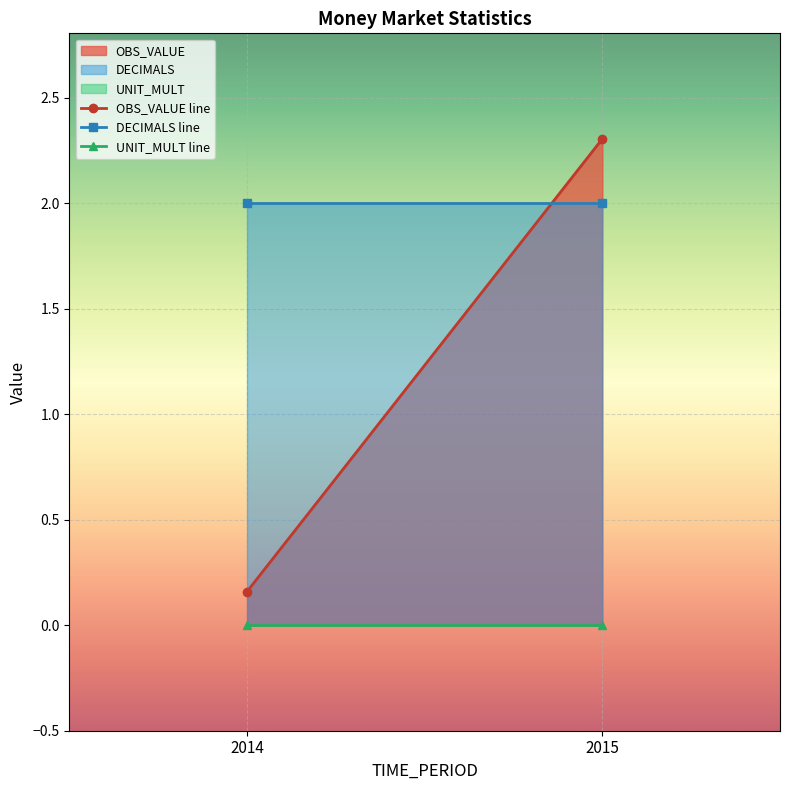

Rank the series by their maximum value, from lowest to highest.

UNIT_MULT, DECIMALS, OBS_VALUE